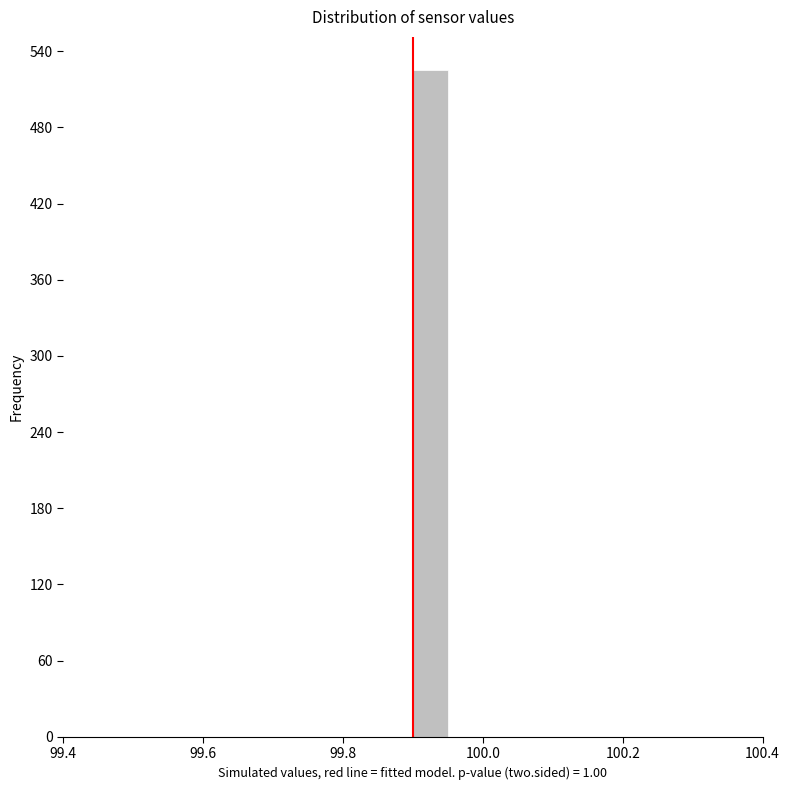

Read against the x-axis, roughly where is the centre of the tallest bar?

99.92